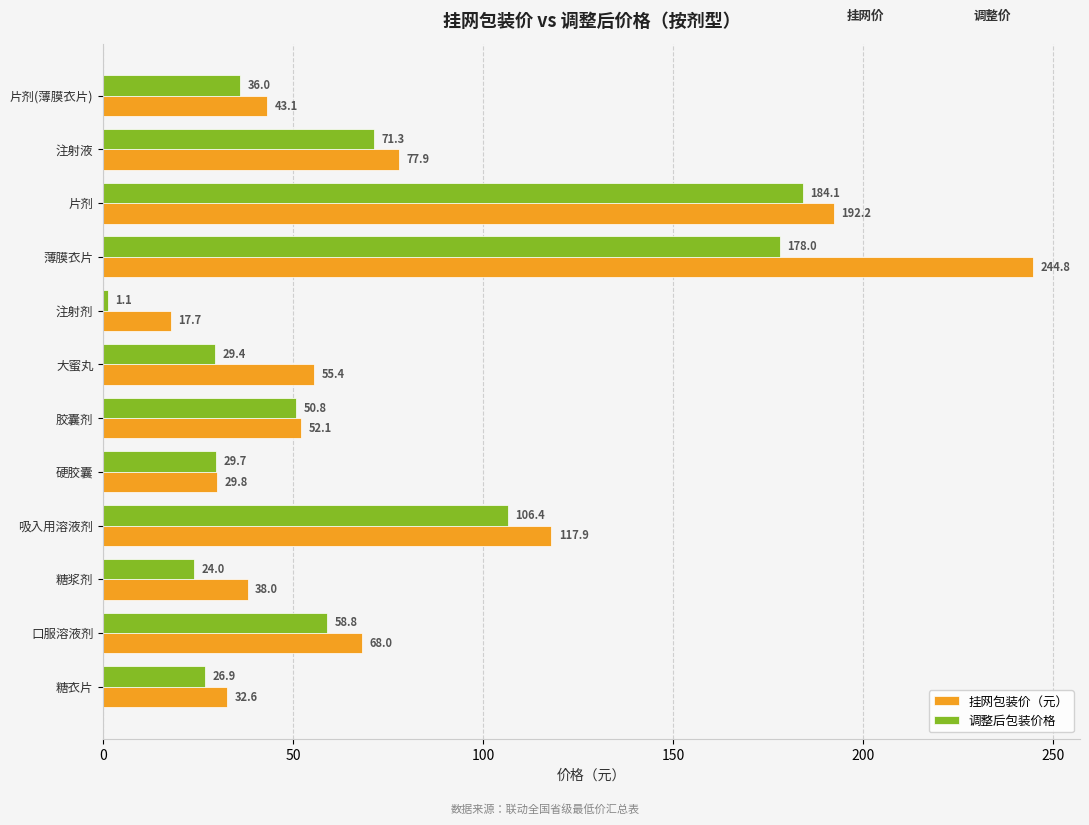

True or false: 调整后包装价格 has a value of 36.0 at 片剂(薄膜衣片).

True